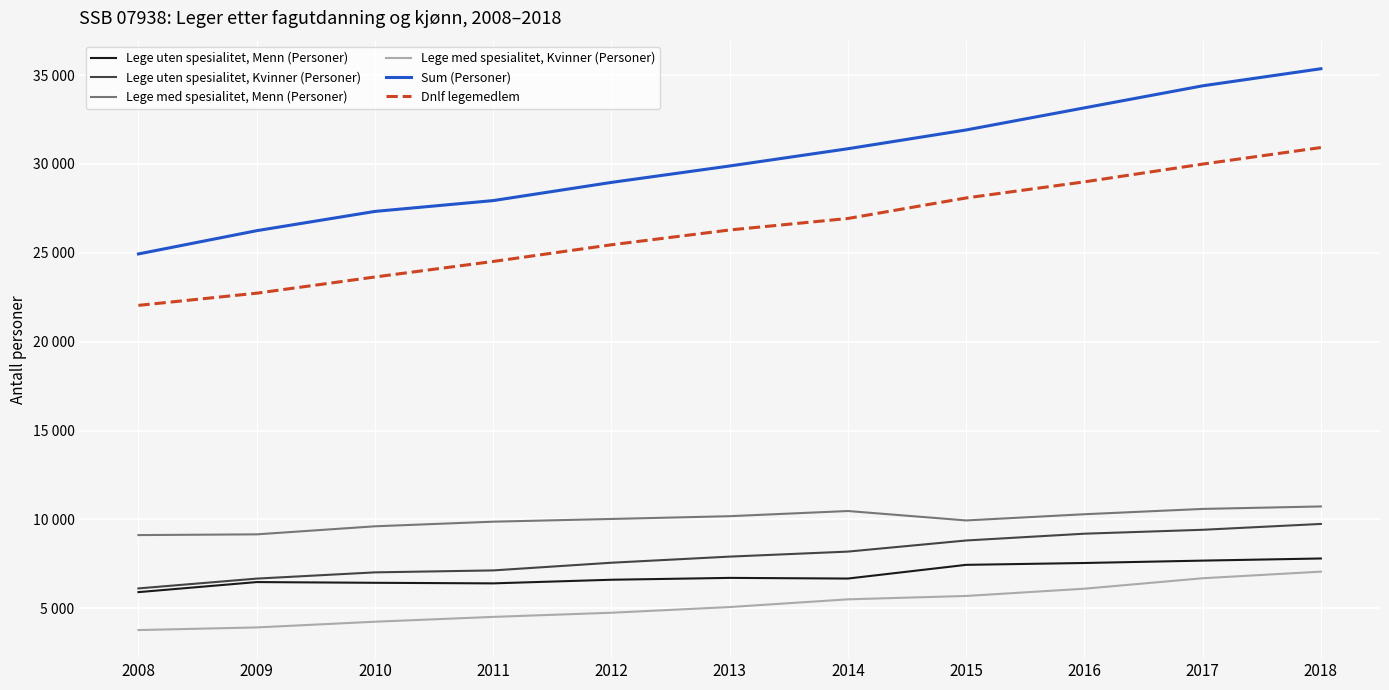

Which series has the largest range (max minus min)?

Sum (Personer)